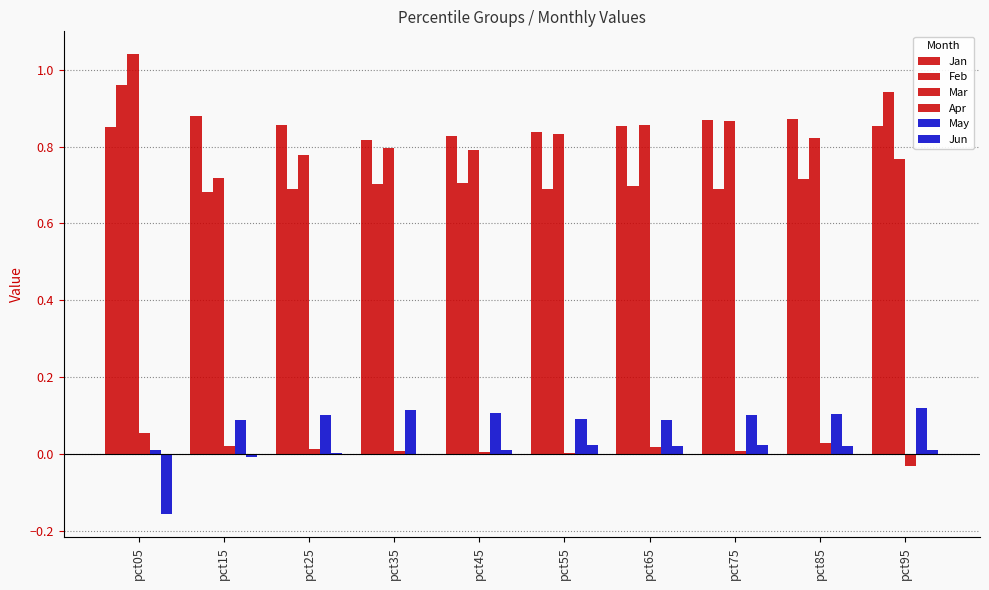

At how many categories does at least one series exceed 0?

10